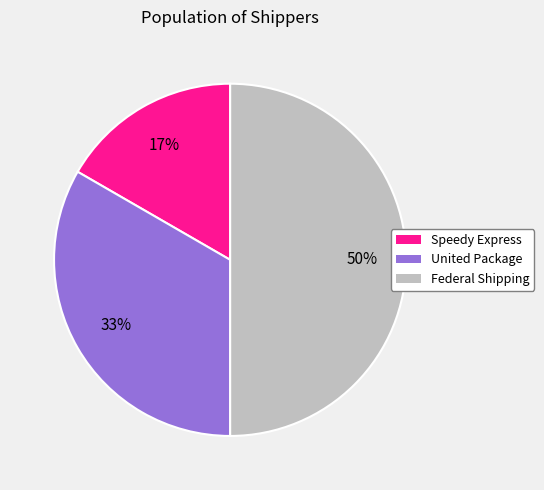

To the nearest percent, what is the difference between the largest and smallest slice percentages?

33%